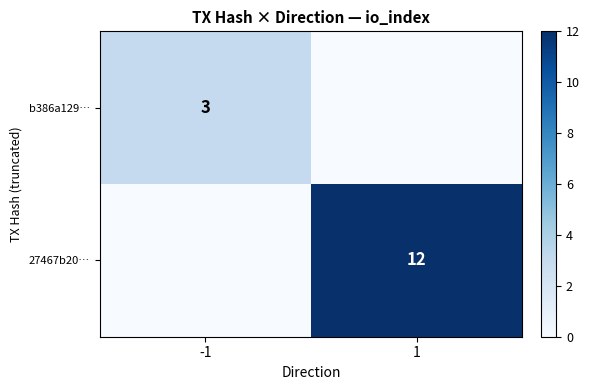

Is the value of 27467b20… at 1 greater than the value of b386a129… at -1?

Yes